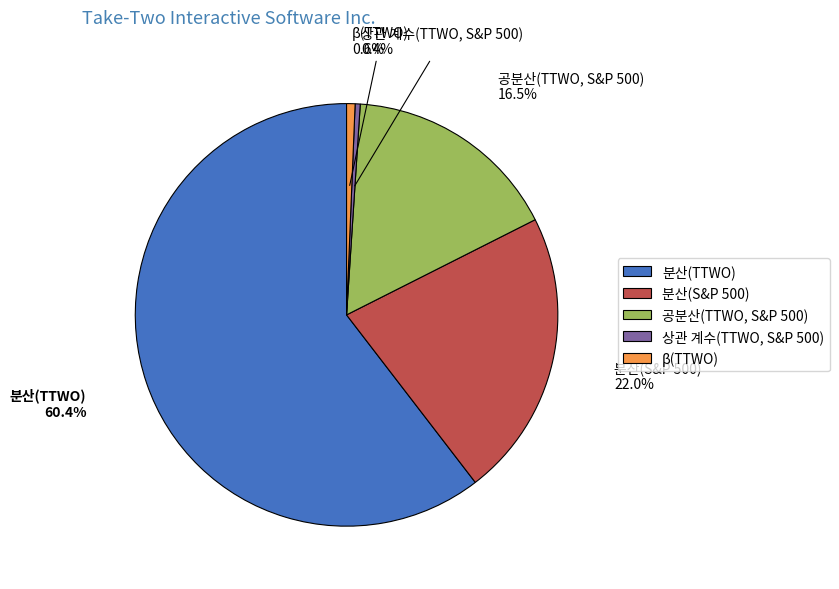

Is it true that 분산(S&P 500) is 22% of the pie?

True